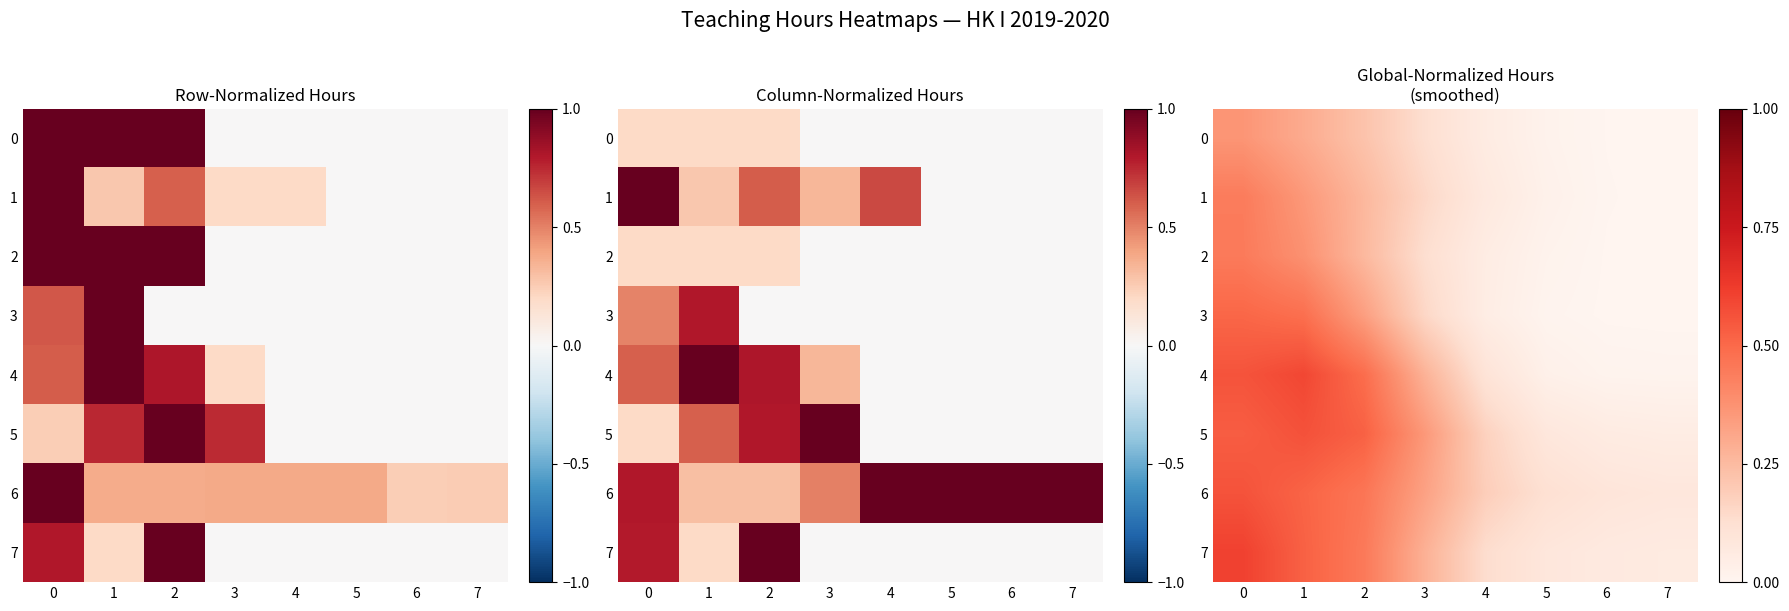

At which label is 5 closest to 0?

7